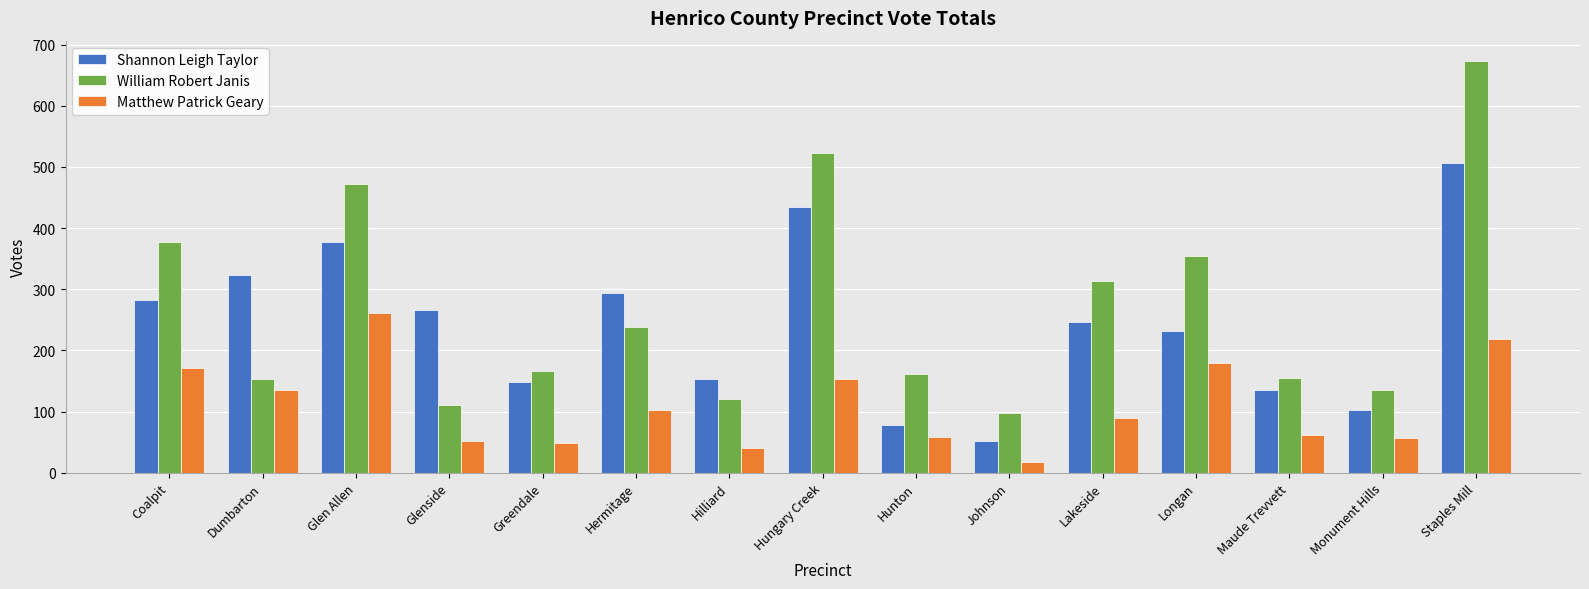

How many series are shown in this chart?

3